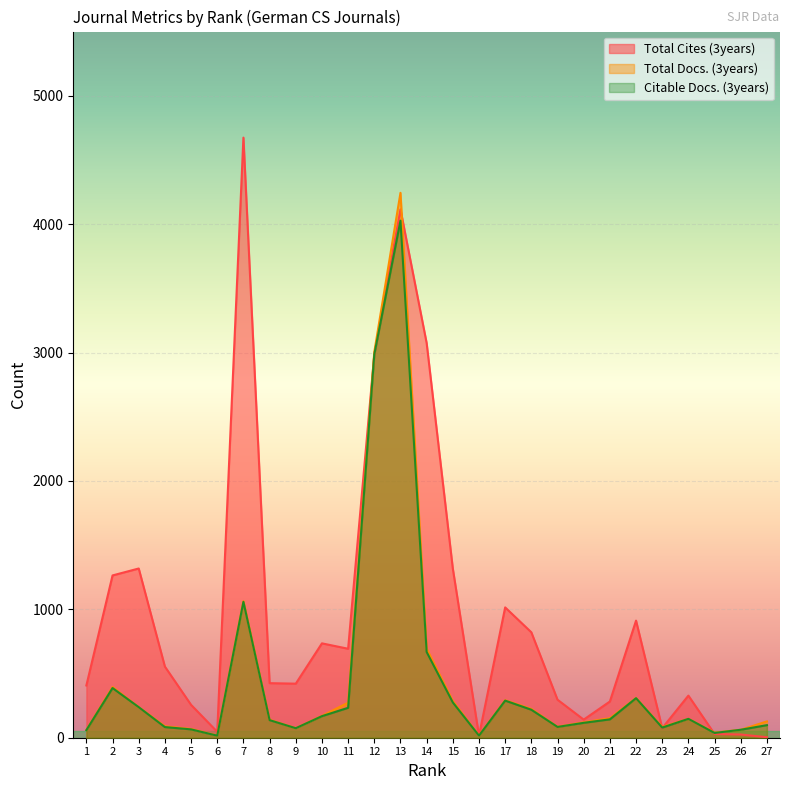

At which label does Total Cites (3years) reach its peak?

7